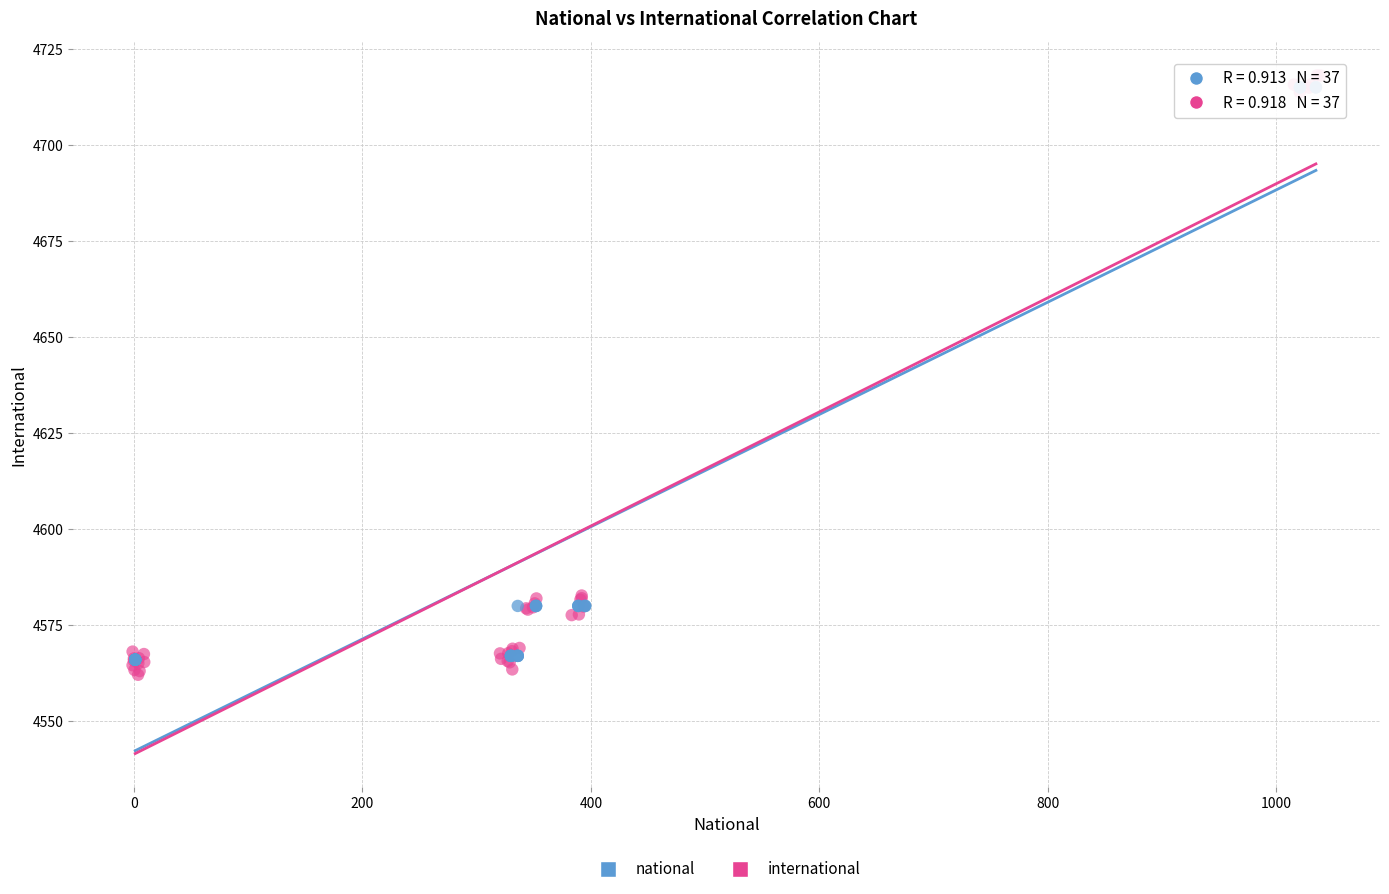

Which series contains the highest Y value?

international